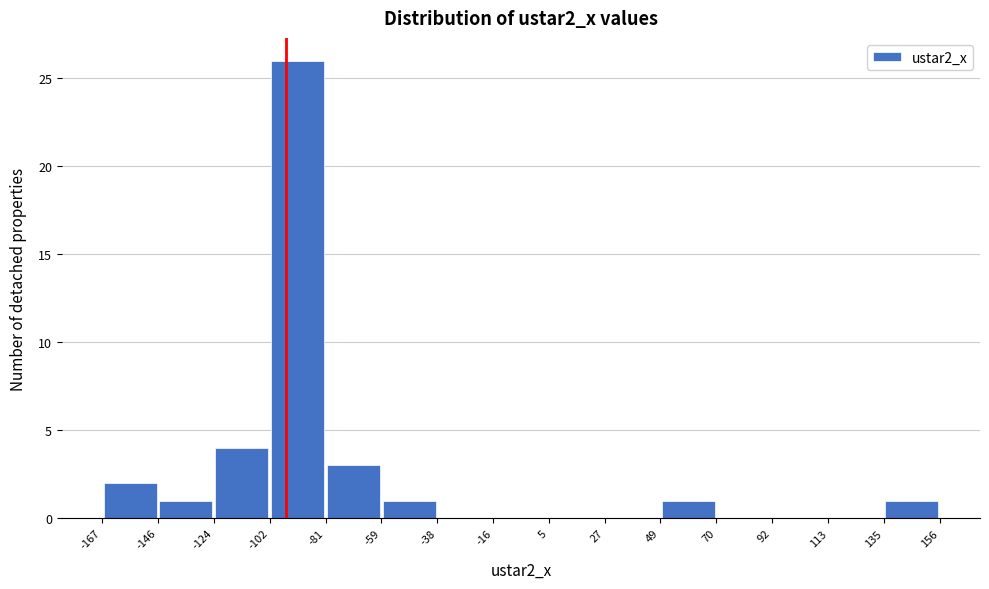

What is the height of the bar covering 135 to 156 on the x-axis? The values are not printed on the chart, so give them approximately, as read against the axis.

1